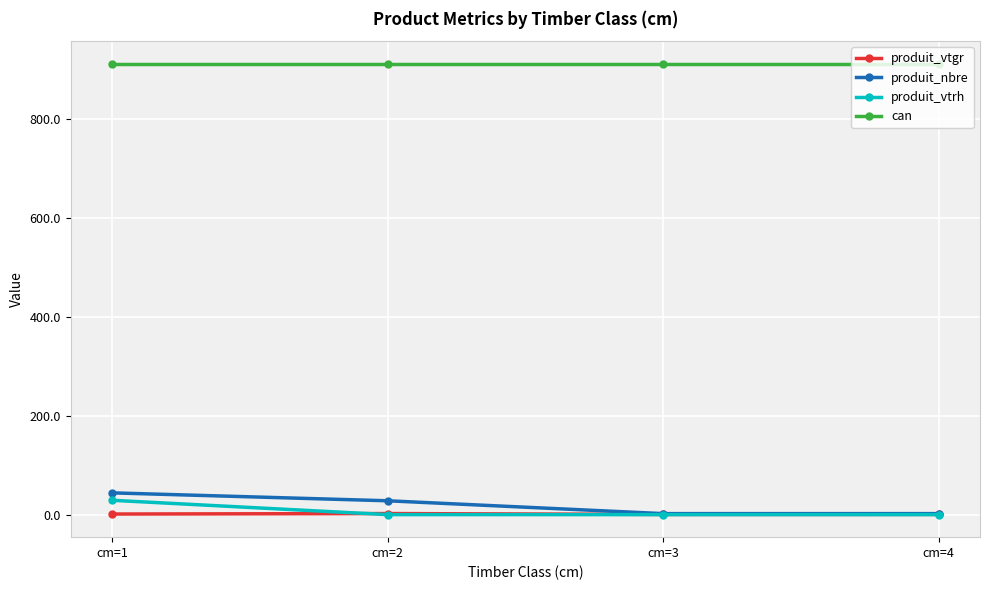

At which category is the sum across all series the highest?

cm=1